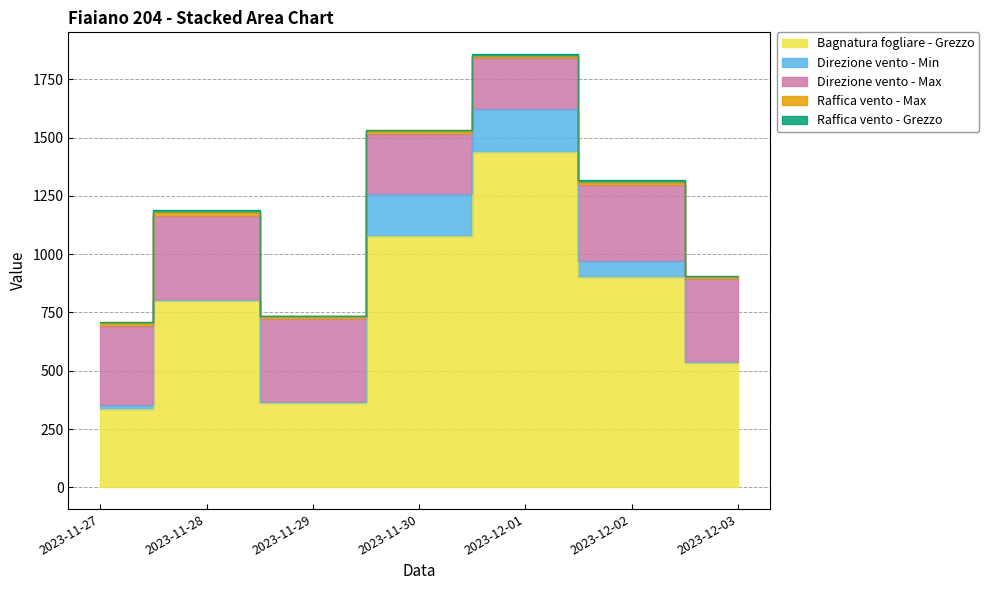

Is it true that Direzione vento - Min equals 181.0 at 2023-11-30?

True